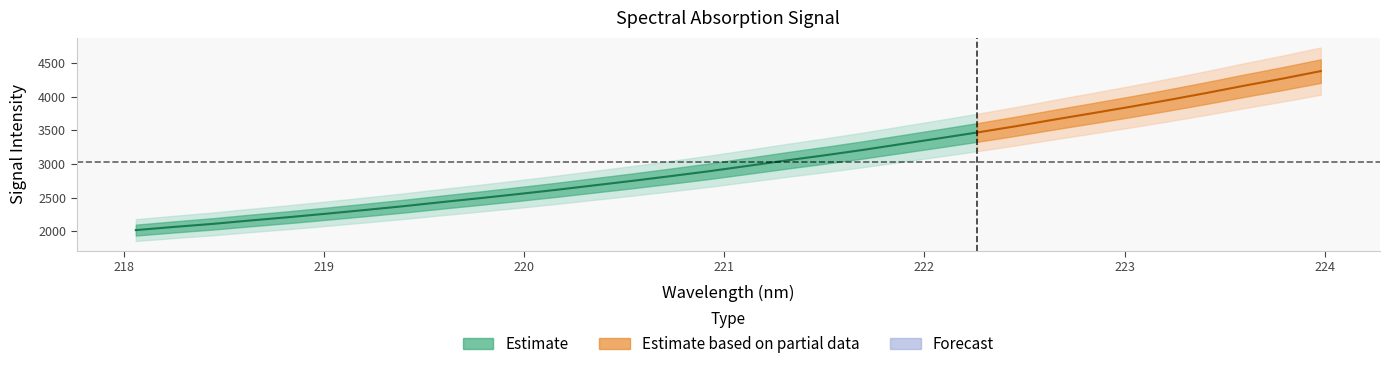

What is the maximum value shown in the chart?

4377.3